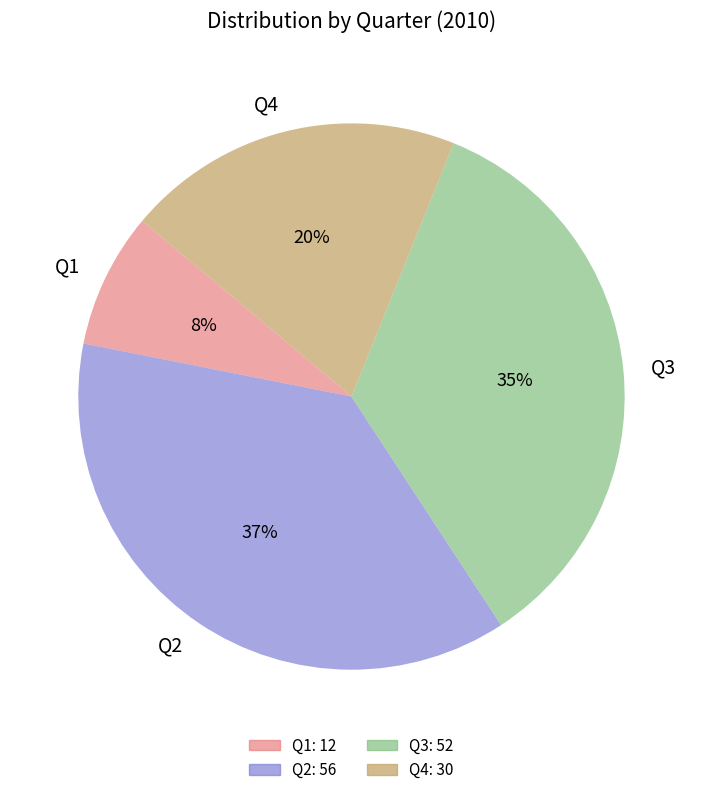

Is it true that Q3 is 35% of the pie?

True